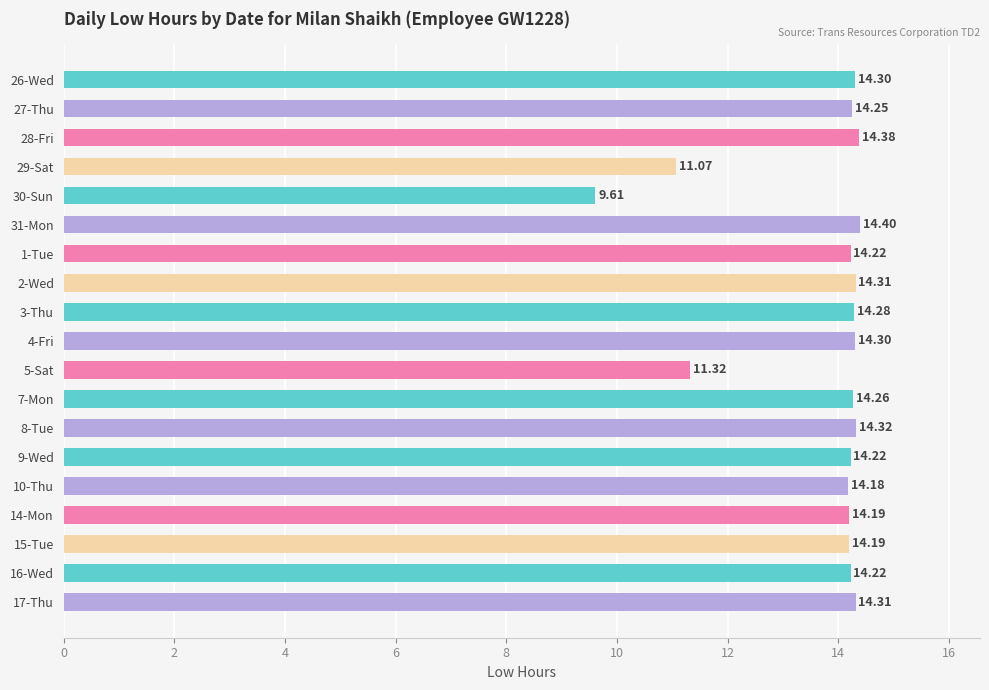

What is the average value?

13.7